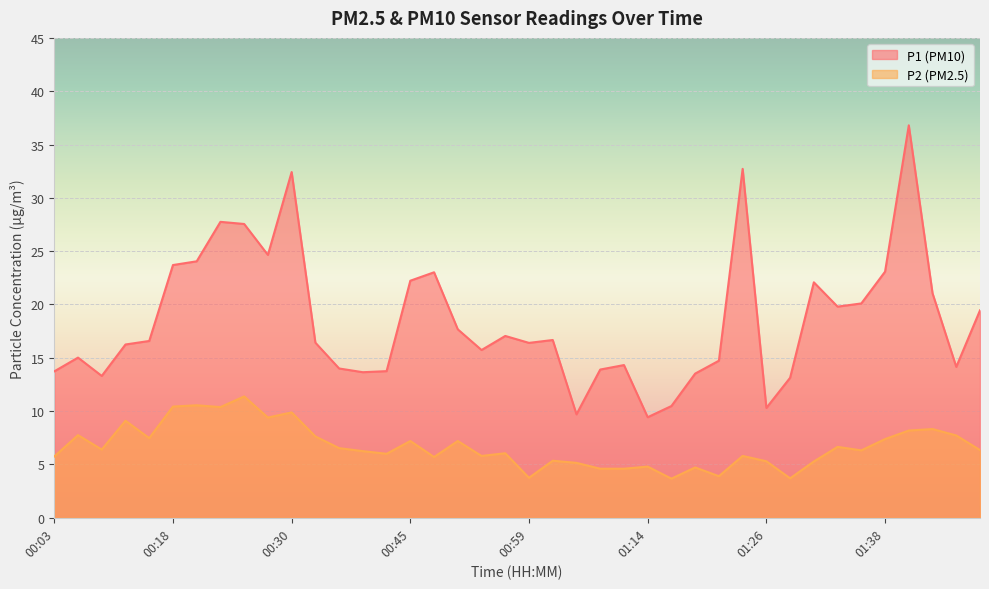

Where is the first local maximum for P2?

00:05